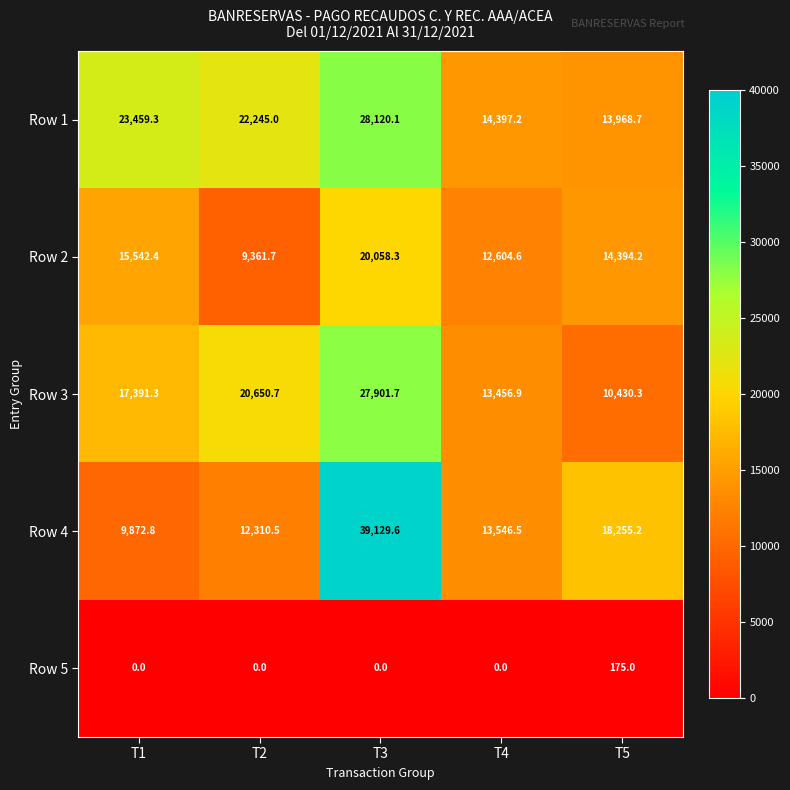

List the series in order of their peak value, lowest first.

Row 5, Row 2, Row 3, Row 1, Row 4